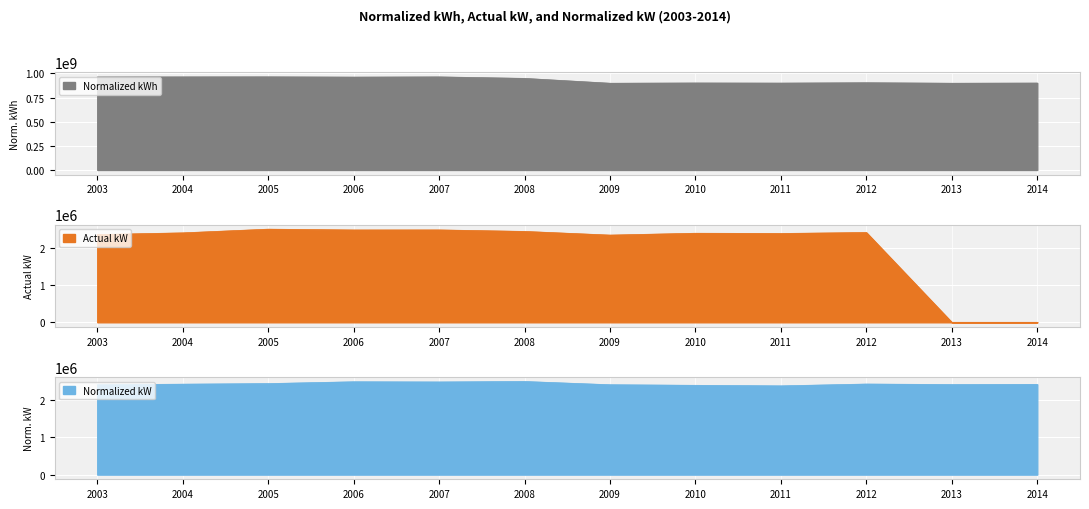

What are all the series names shown in the legend?

Normalized kWh, Actual kW, Normalized kW